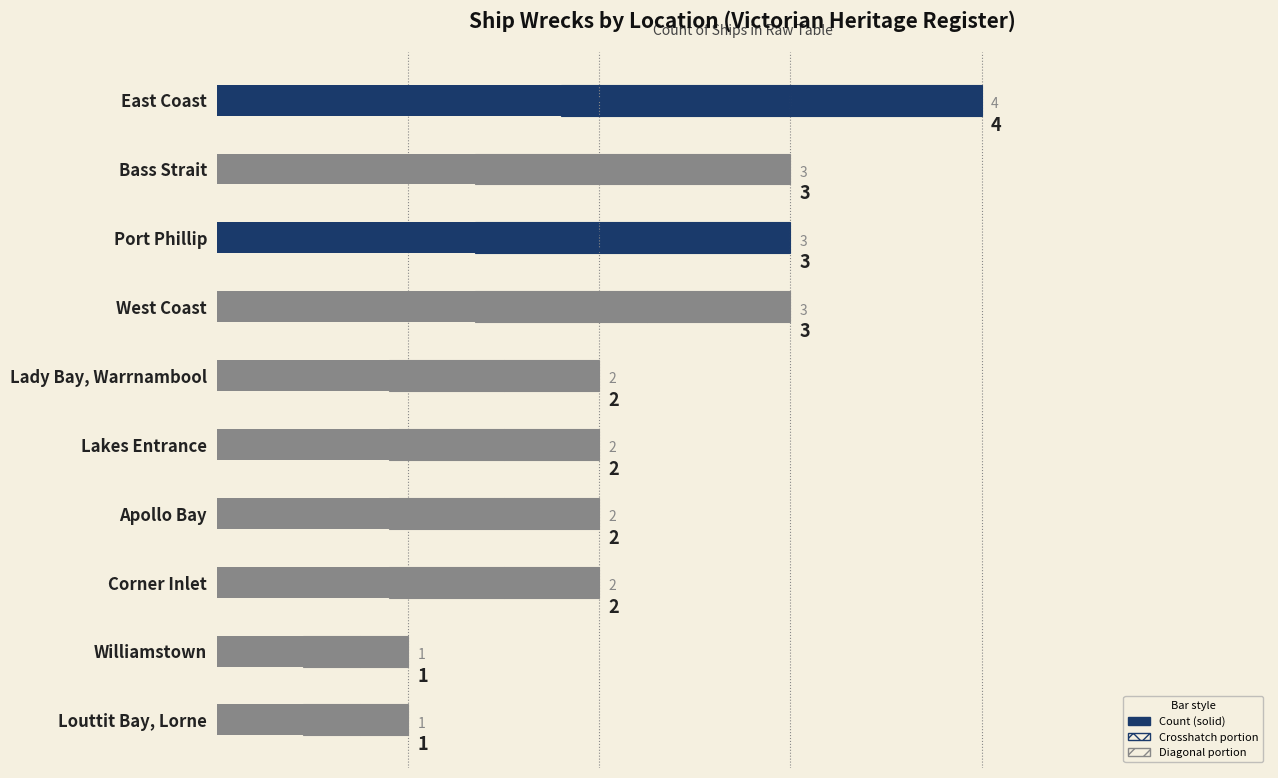

Is it true that the value at 1 is 3?

True